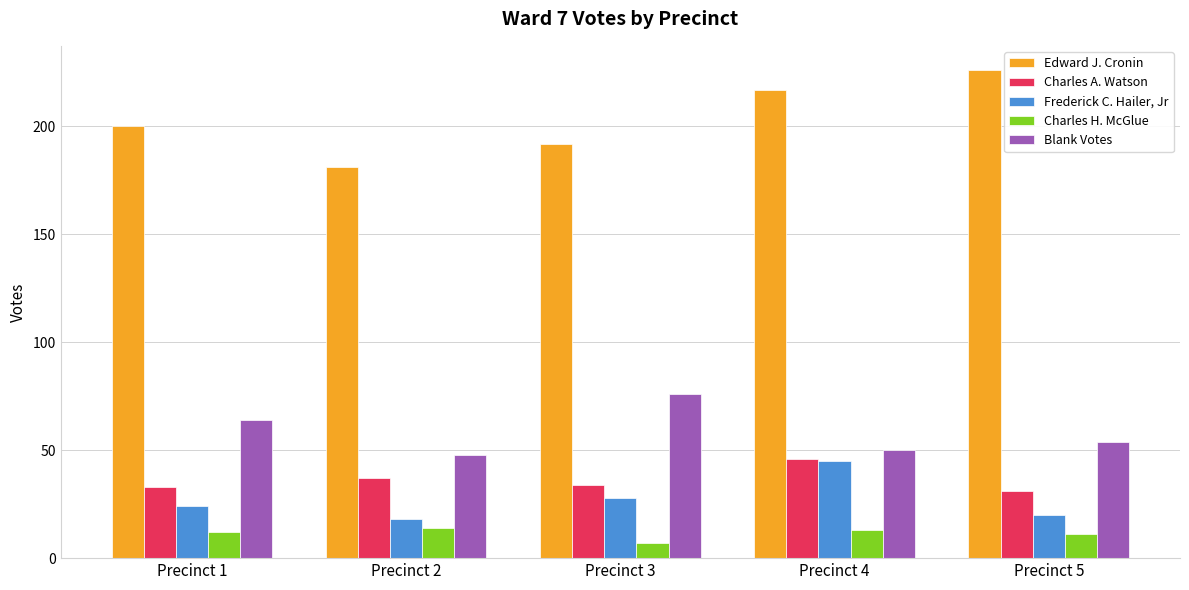

Count the Edward J. Cronin values in the range 192 to 217.

3